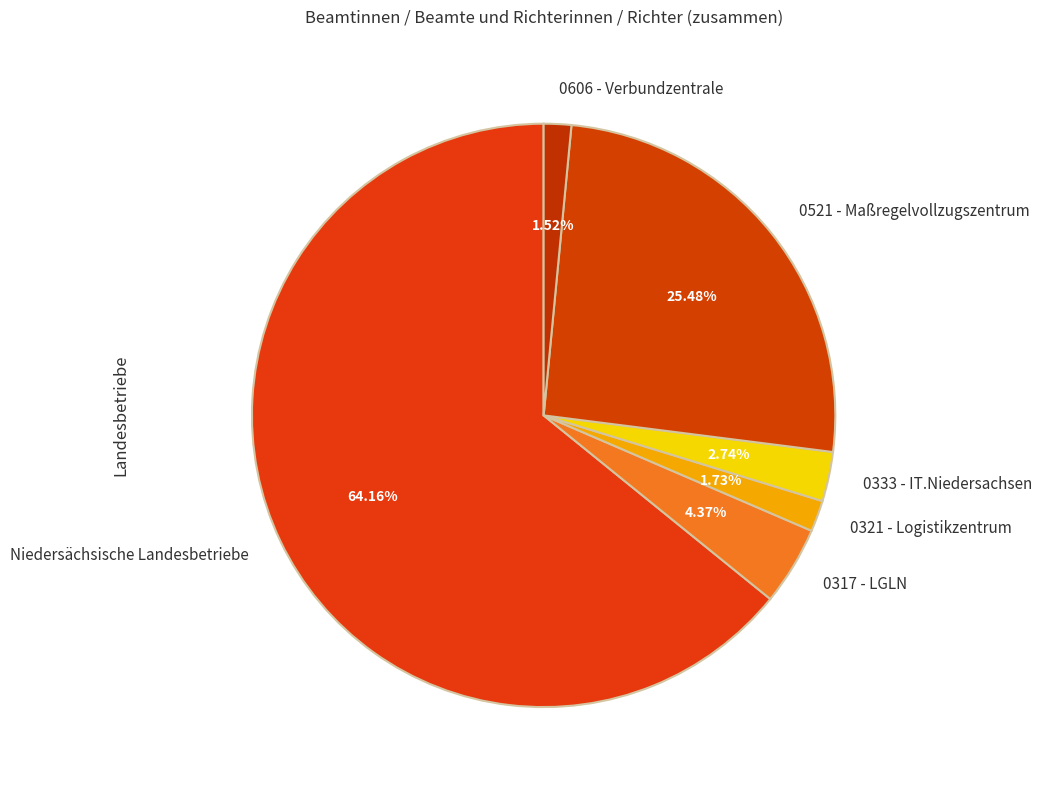

To the nearest percent, what percentage of the pie is 0521 - Maßregelvollzugszentrum?

25%